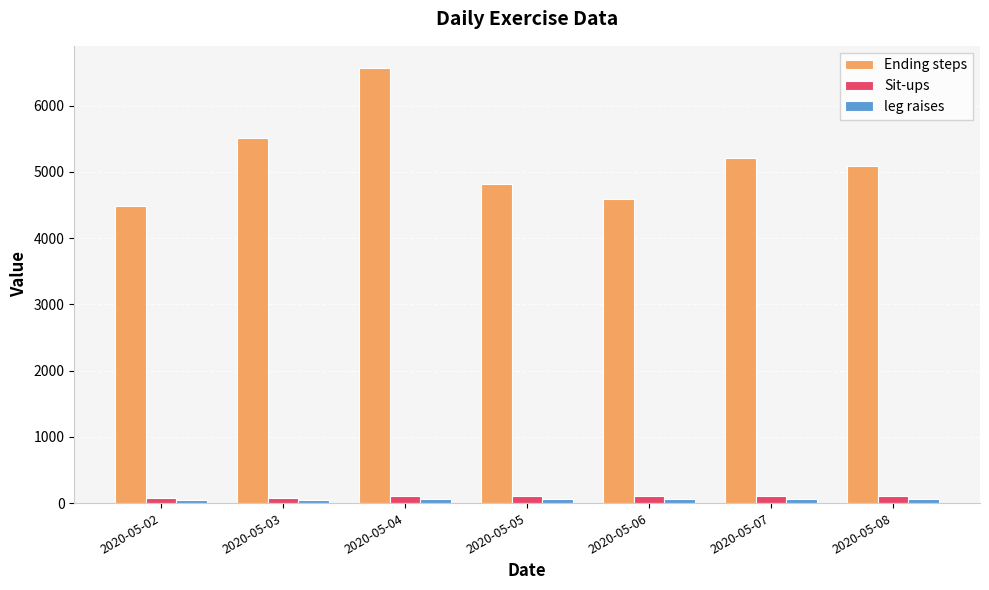

Which label corresponds to the largest value in the chart?

2020-05-04